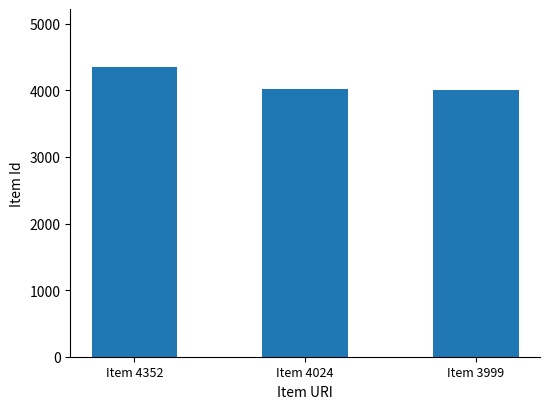

Is it true that the value at Item 3999 is 3999?

True